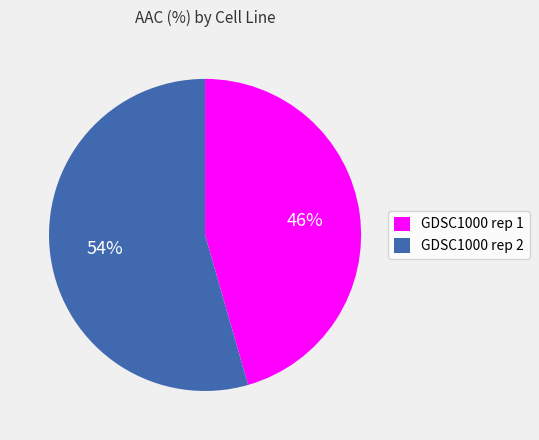

How many slices are in this pie chart?

2